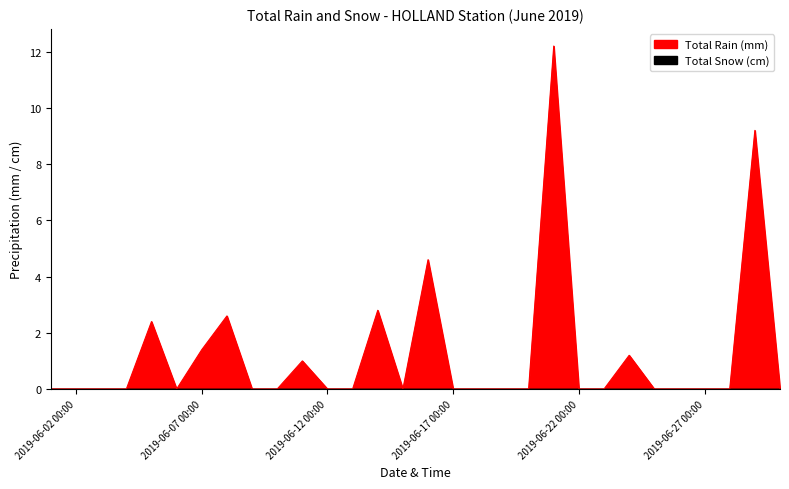

The chart shows a value of 3.8 at 2019-06-27 00:00. True or false?

False